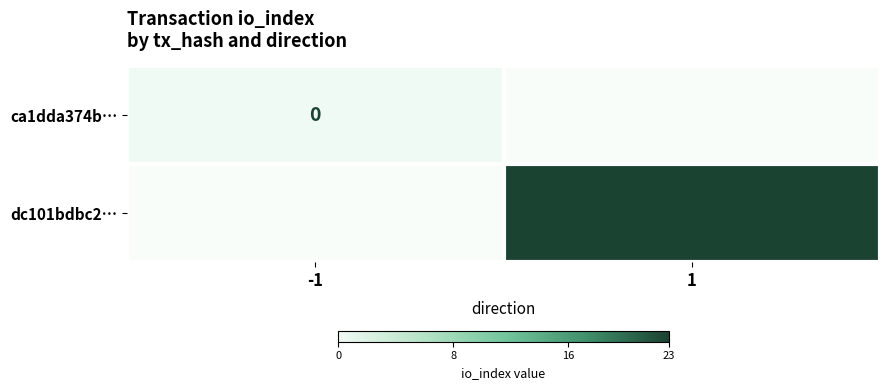

The value of dc101bdbc2… at 1 is 38. True or false?

False